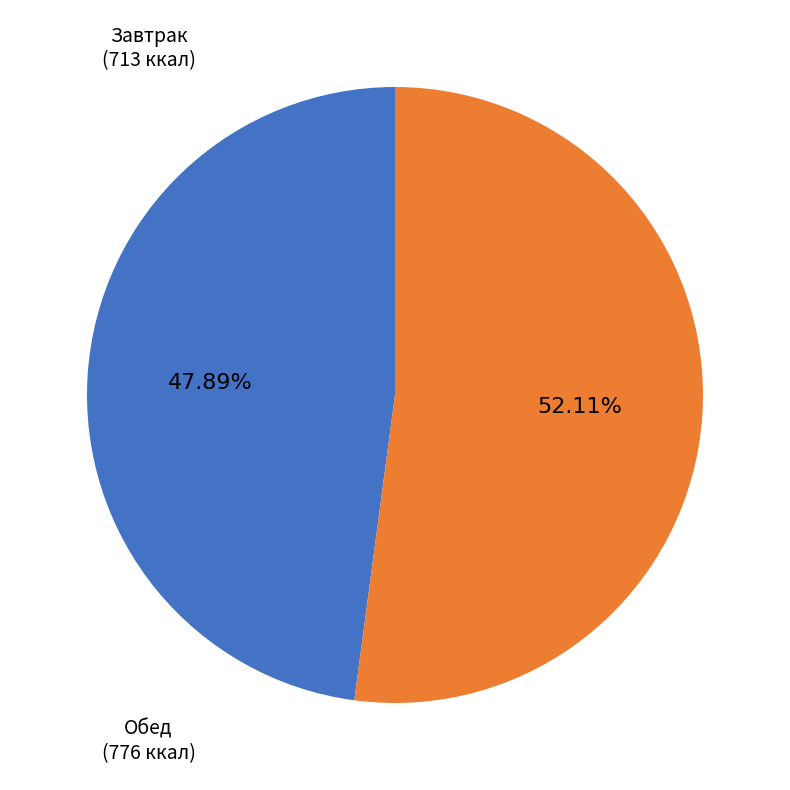

How many slices are in this pie chart?

2